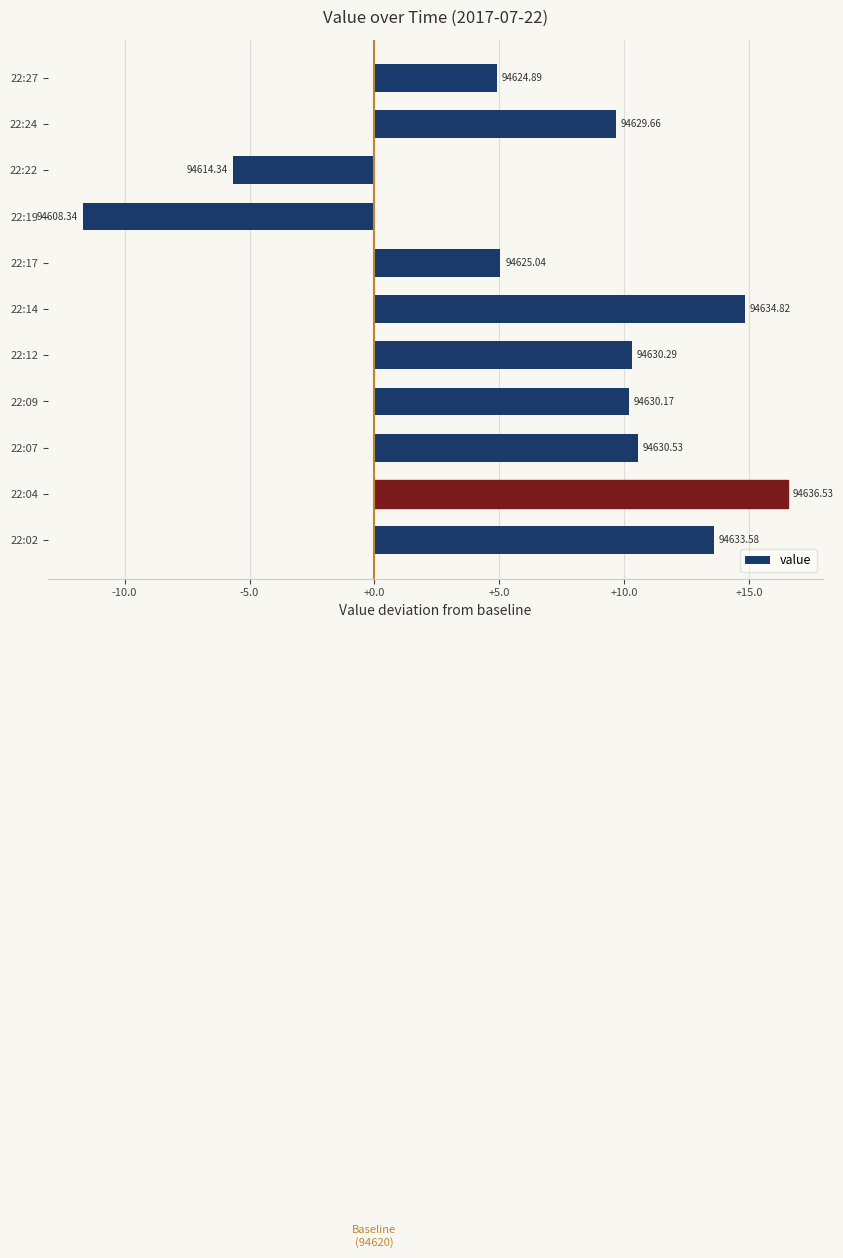

How many bars are there in total?

11